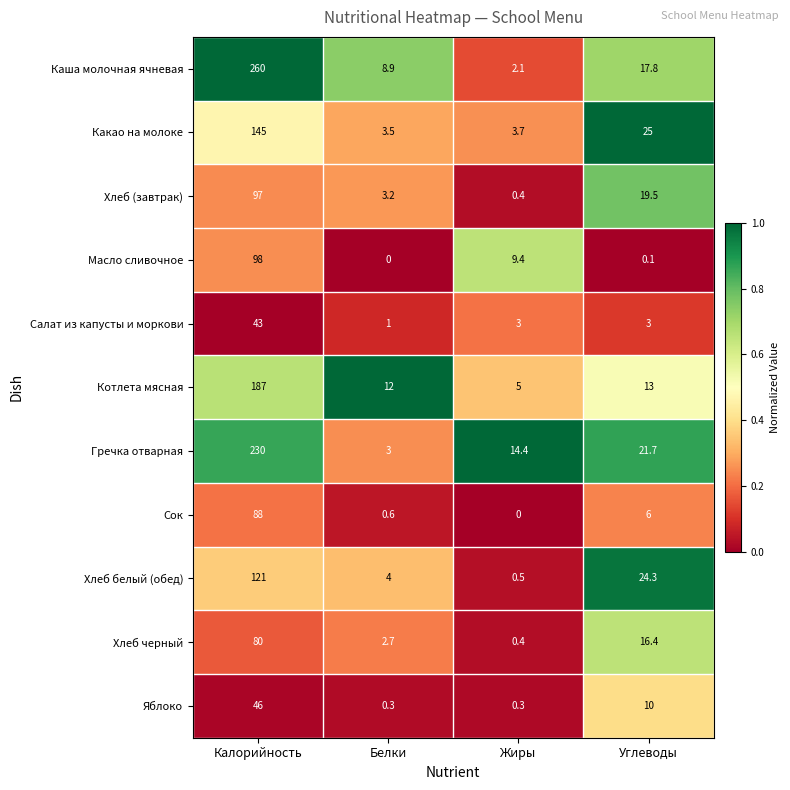

Count the number of categories in the chart.

4